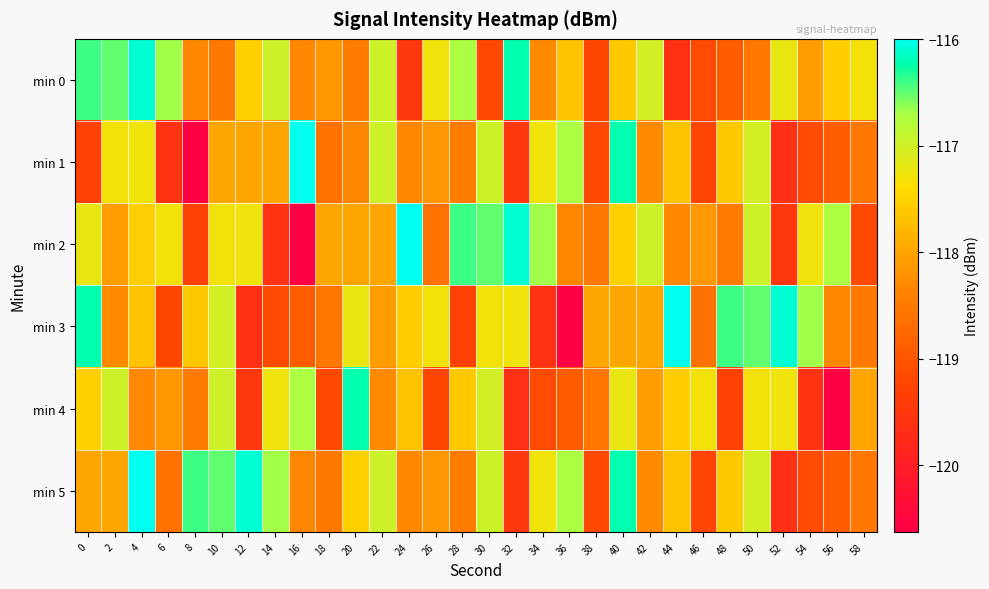

At how many categories does at least one series exceed -116?

4